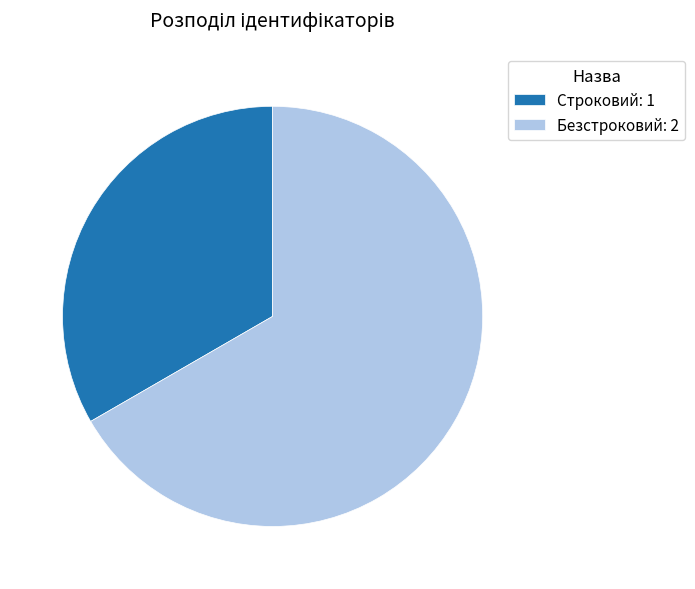

Is it true that Строковий is 41% of the pie?

False